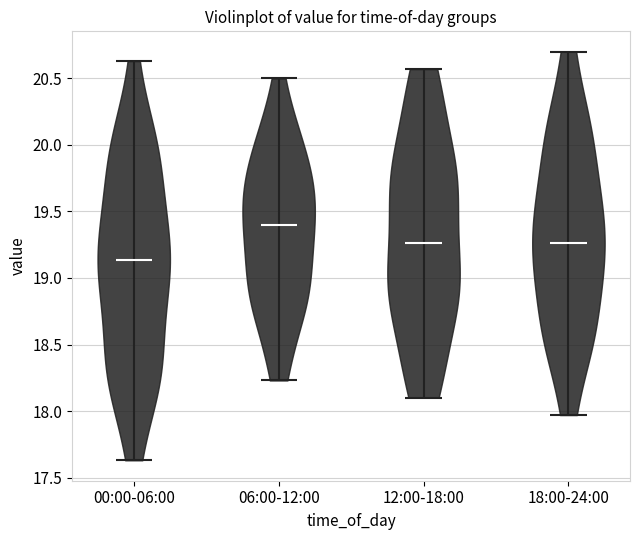

Reading left to right, read every violin against the y-axis: where its median line is, and the lowest and highest points it reaches. The values are not printed on the chart, so give them approximately, as read against the axis.

00:00-06:00: median line 19.15, lowest point 17.65, highest point 20.65
06:00-12:00: median line 19.40, lowest point 18.25, highest point 20.50
12:00-18:00: median line 19.25, lowest point 18.10, highest point 20.55
18:00-24:00: median line 19.25, lowest point 17.95, highest point 20.70